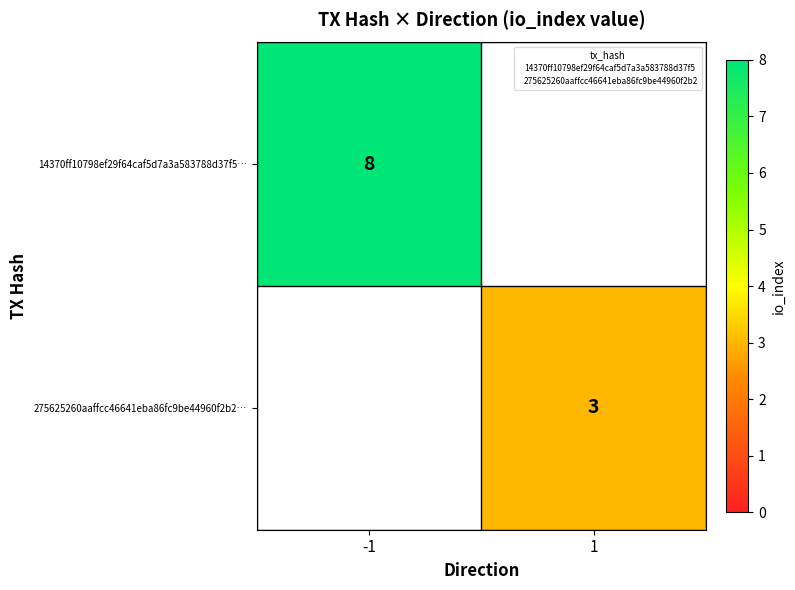

At which category does the chart reach its peak across all series?

-1